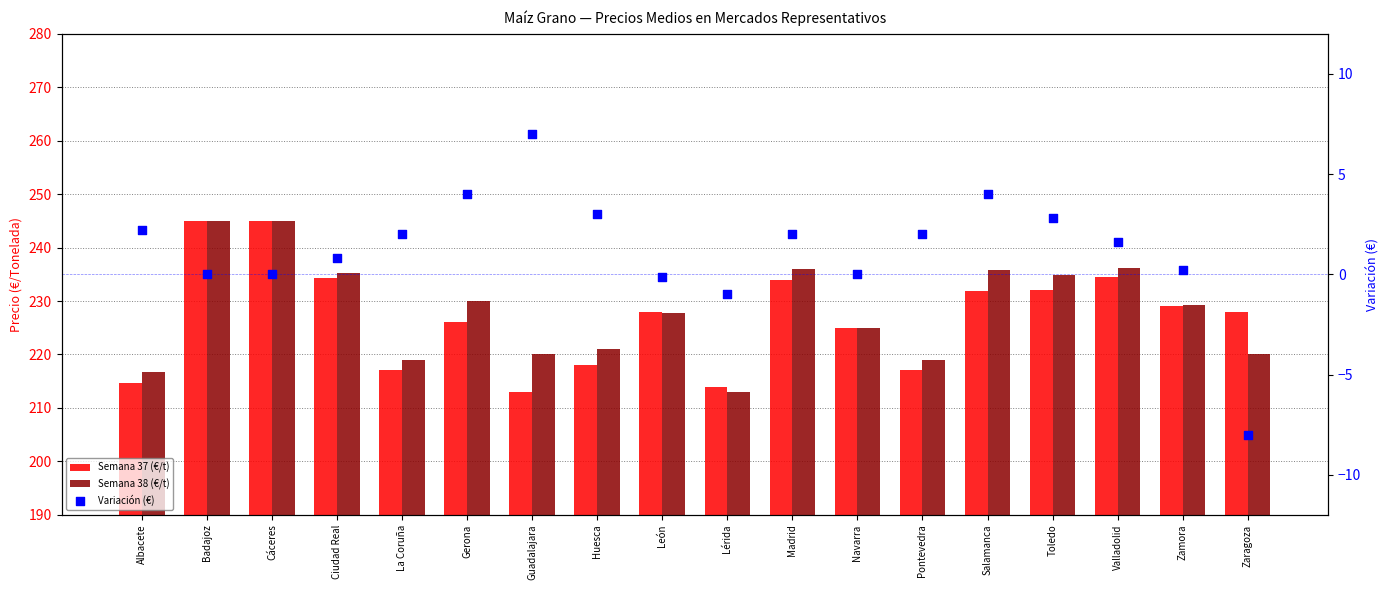

Which series has the largest Y range (max minus min)?

Semana 37 (€/t)